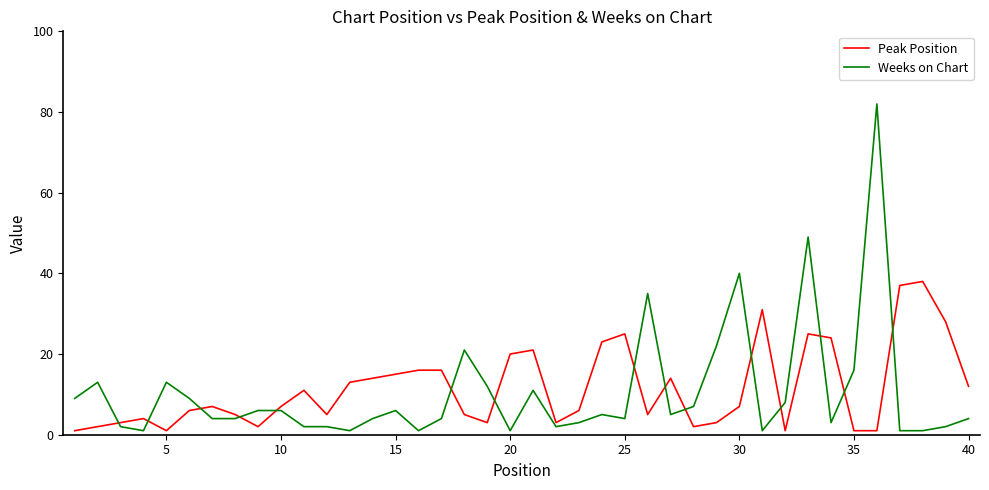

After their last crossing, which series has the higher values: Weeks on Chart or Peak Position?

Peak Position